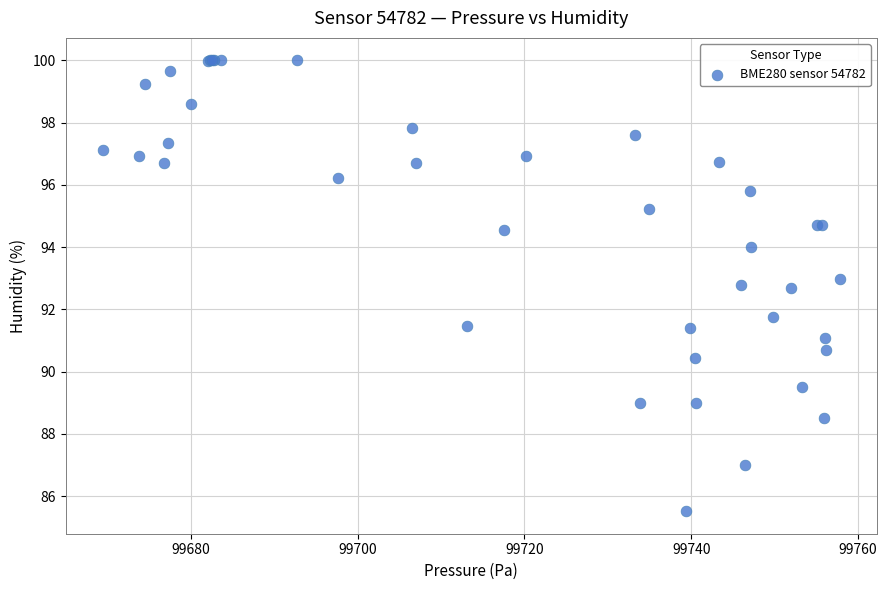

What Y value in the scatter plot is closest to 92?

91.8